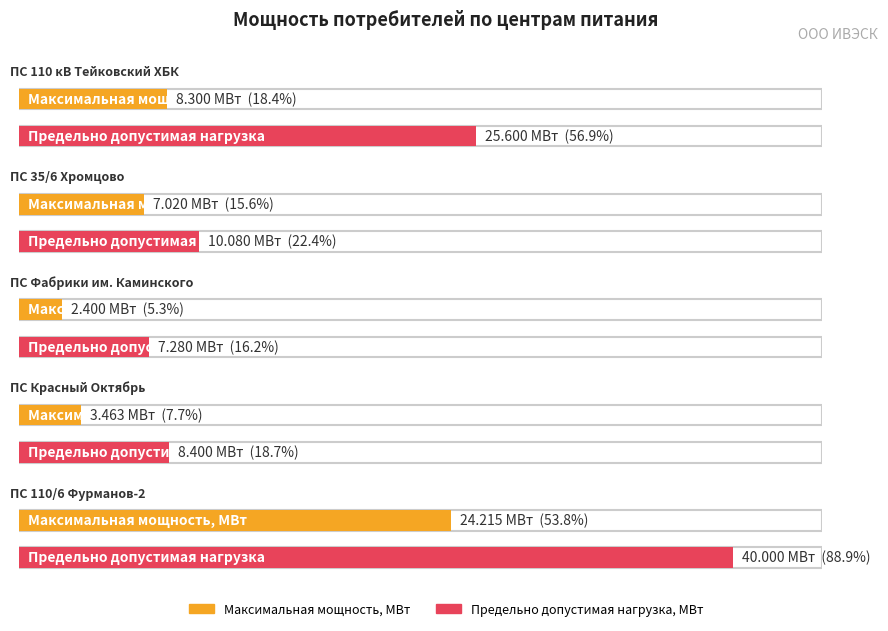

What is the difference between the maximum and second lowest values in the Максимальная мощность, МВт series?

20.8